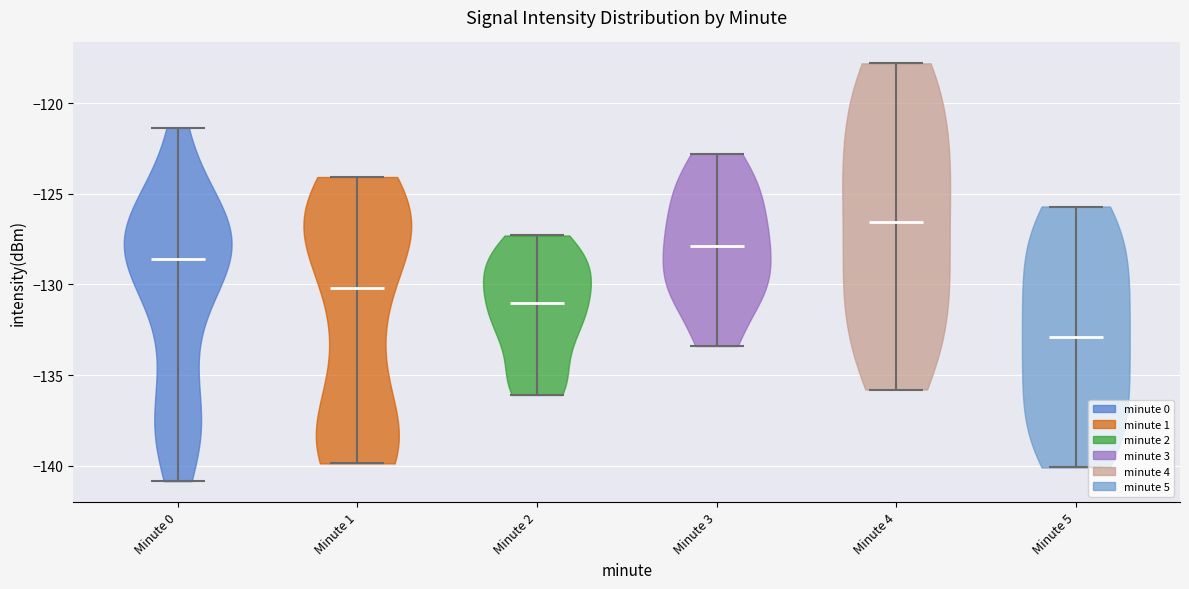

Reading left to right, read every violin against the y-axis: where its median line is, and the lowest and highest points it reaches. The values are not printed on the chart, so give them approximately, as read against the axis.

Minute 0: median line -128.5, lowest point -141.0, highest point -121.5
Minute 1: median line -130.0, lowest point -140.0, highest point -124.0
Minute 2: median line -131.0, lowest point -136.0, highest point -127.5
Minute 3: median line -128.0, lowest point -133.5, highest point -123.0
Minute 4: median line -126.5, lowest point -136.0, highest point -118.0
Minute 5: median line -133.0, lowest point -140.0, highest point -125.5